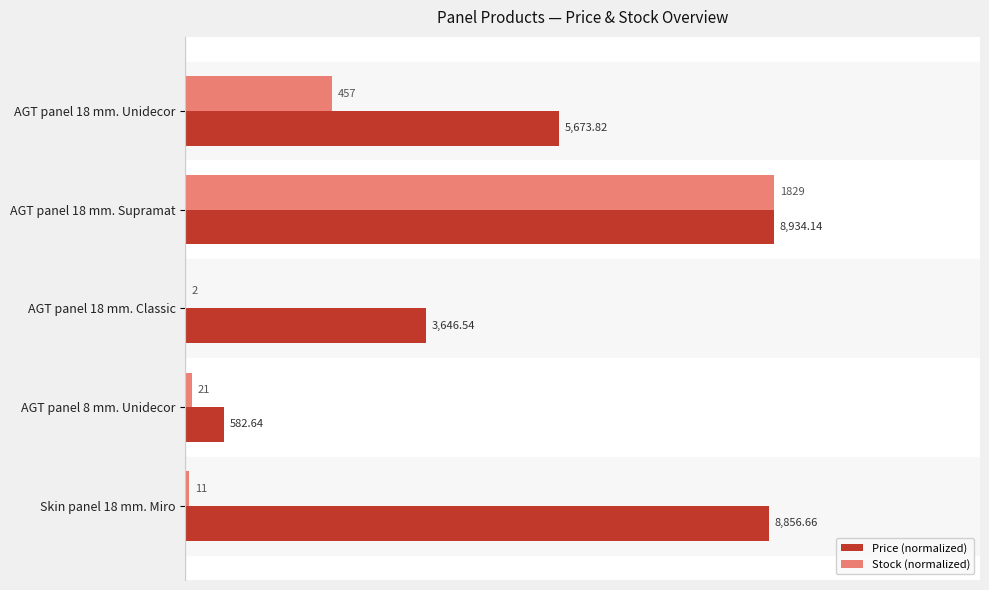

What are all the series names shown in the legend?

Price (normalized), Stock (normalized)